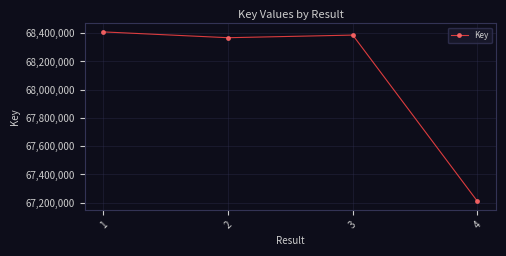

What is the ratio of the value at 1 to the value at 4?

1.0